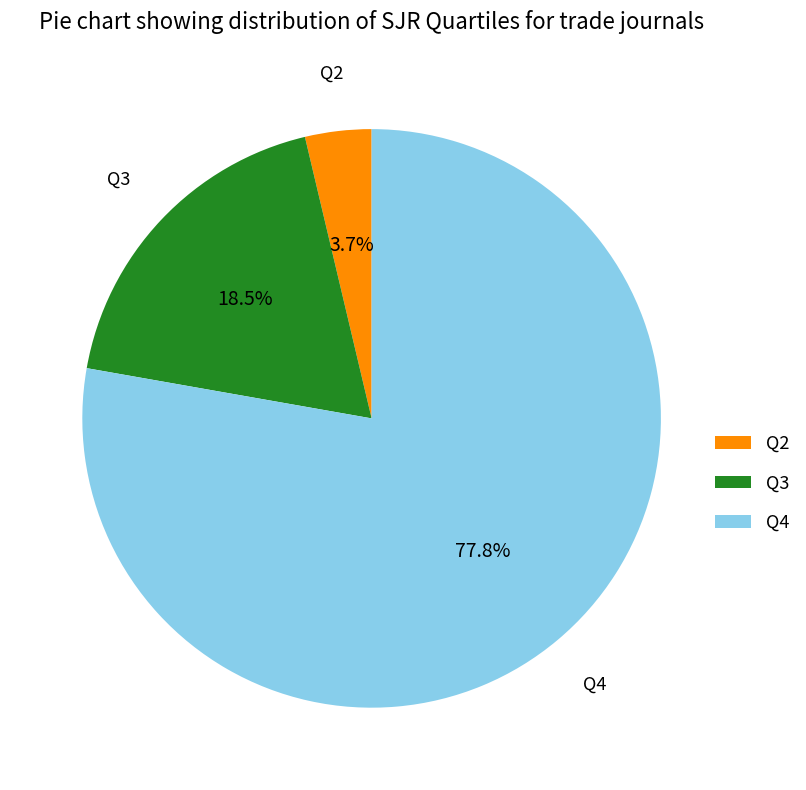

What is the majority slice?

Q4